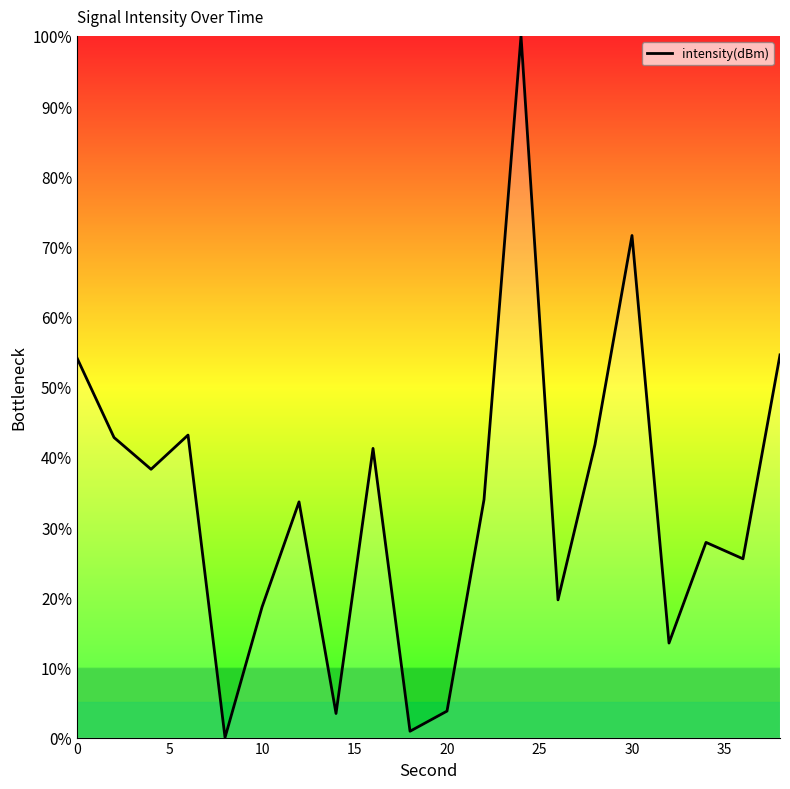

How many categories are shown in the chart?

20